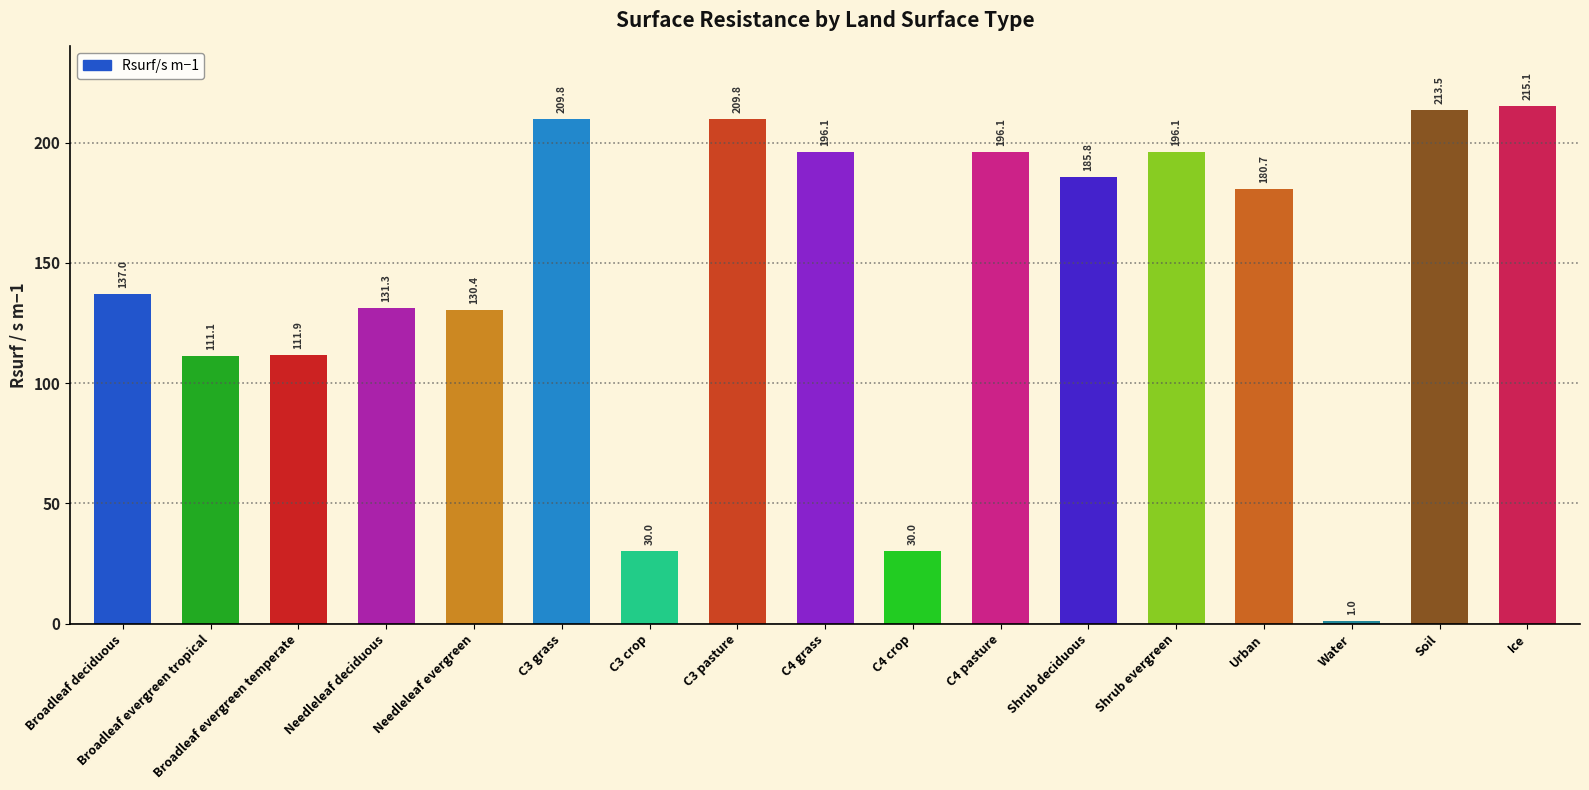

What is the difference between the maximum and minimum values?

214.1